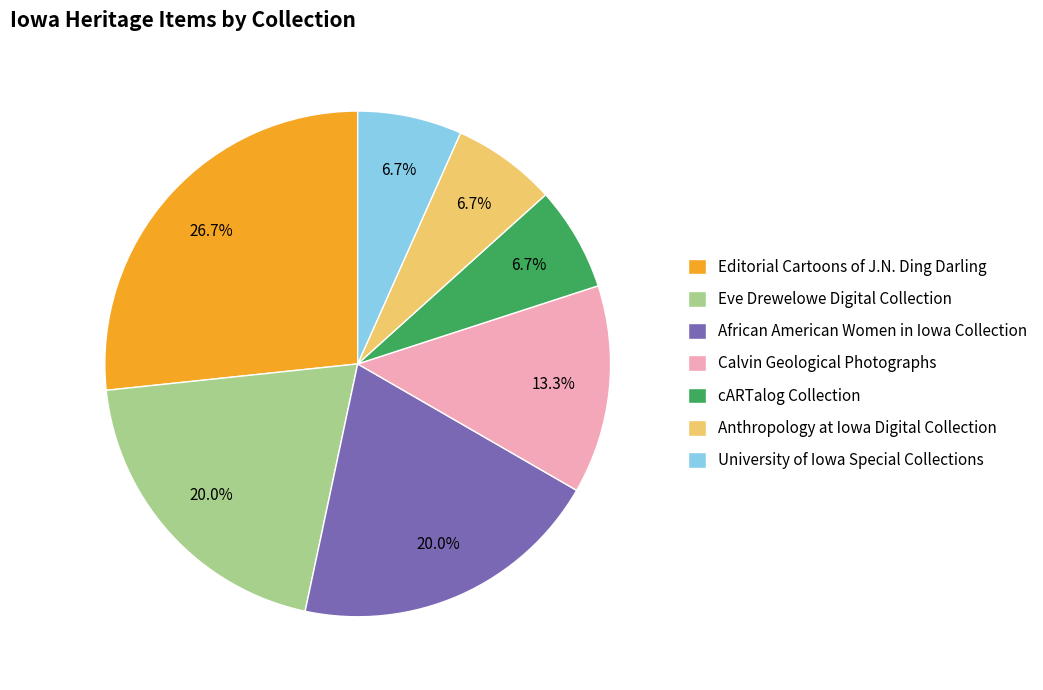

Approximately how many times larger is the value at Calvin Geological Photographs compared to Editorial Cartoons of J.N. Ding Darling?

0.5